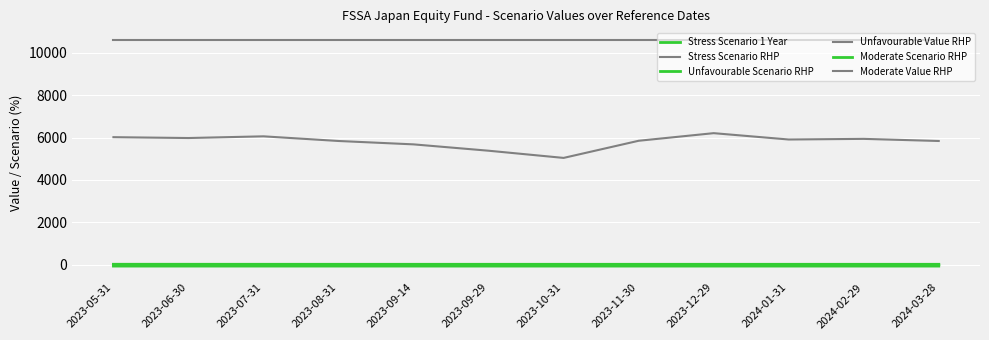

True or false: Unfavourable Value RHP and Stress Scenario RHP cross at least once.

False